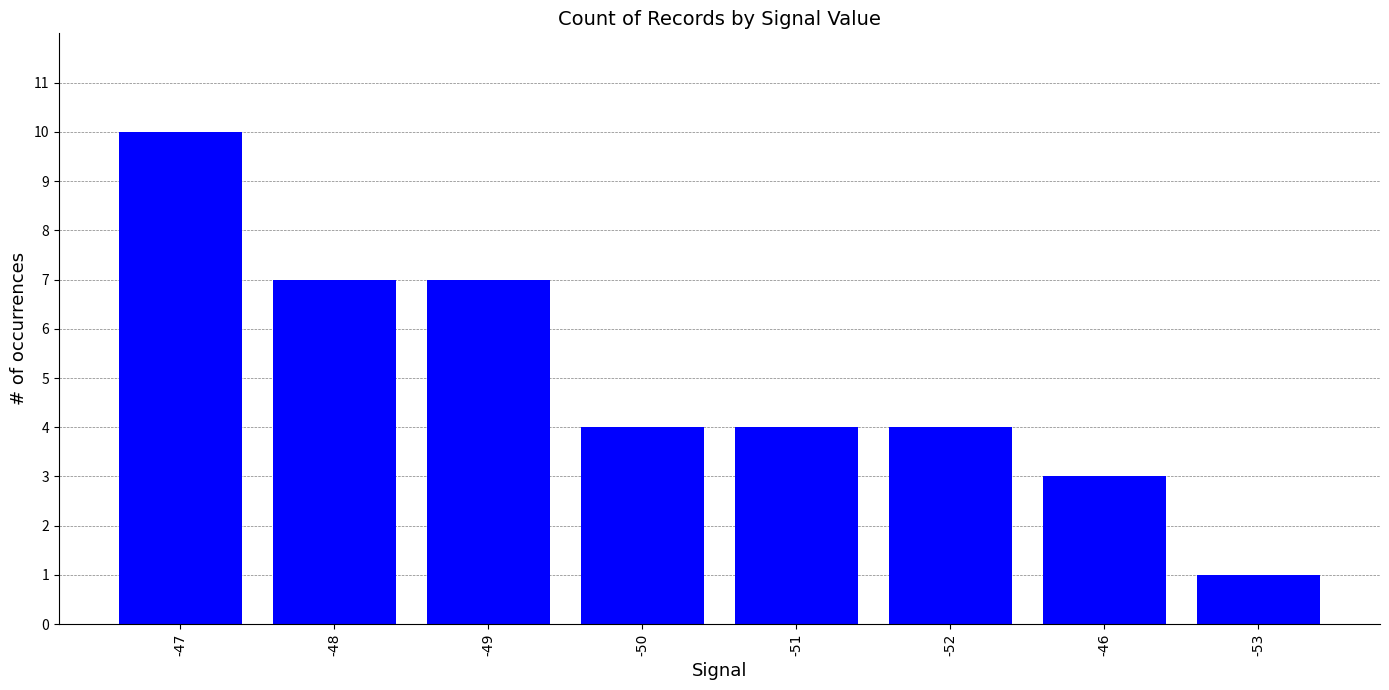

At which category does the chart reach its peak across all series?

-47